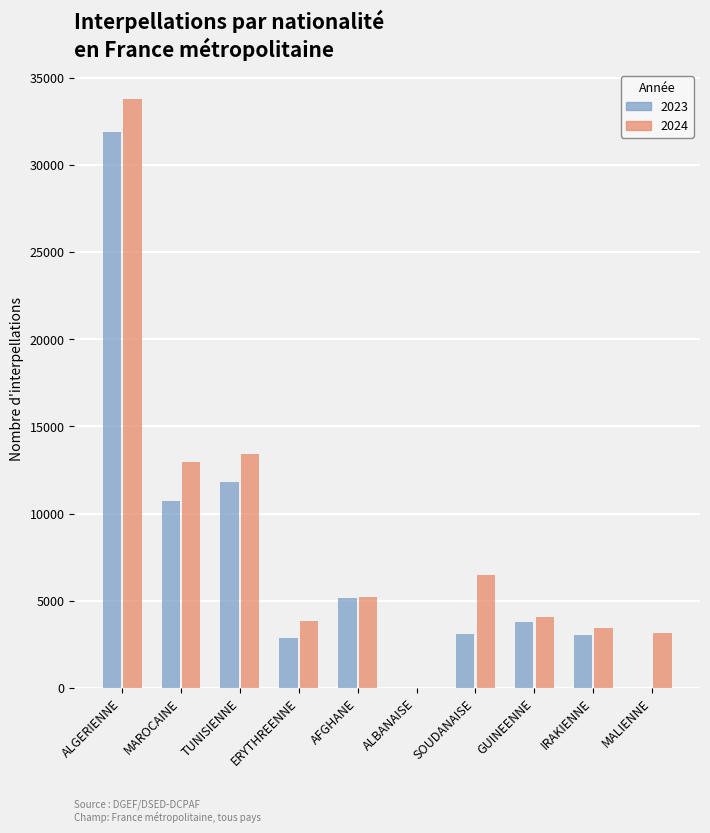

True or false: 2024 has a value of 8506 at SOUDANAISE.

False